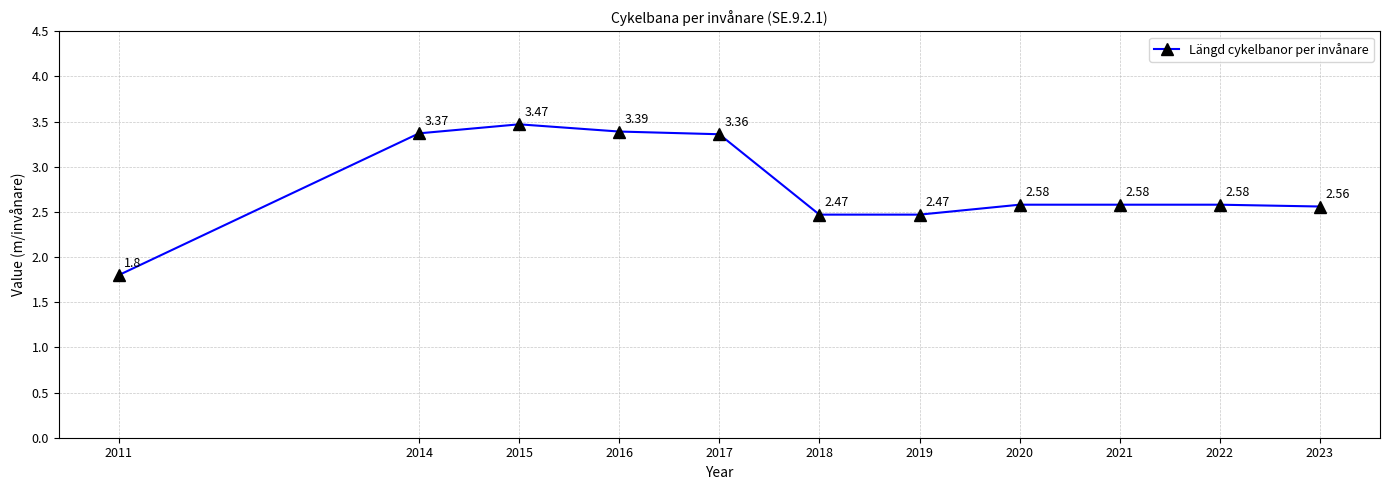

What is the change in value from 2014 to 2018?

-0.9